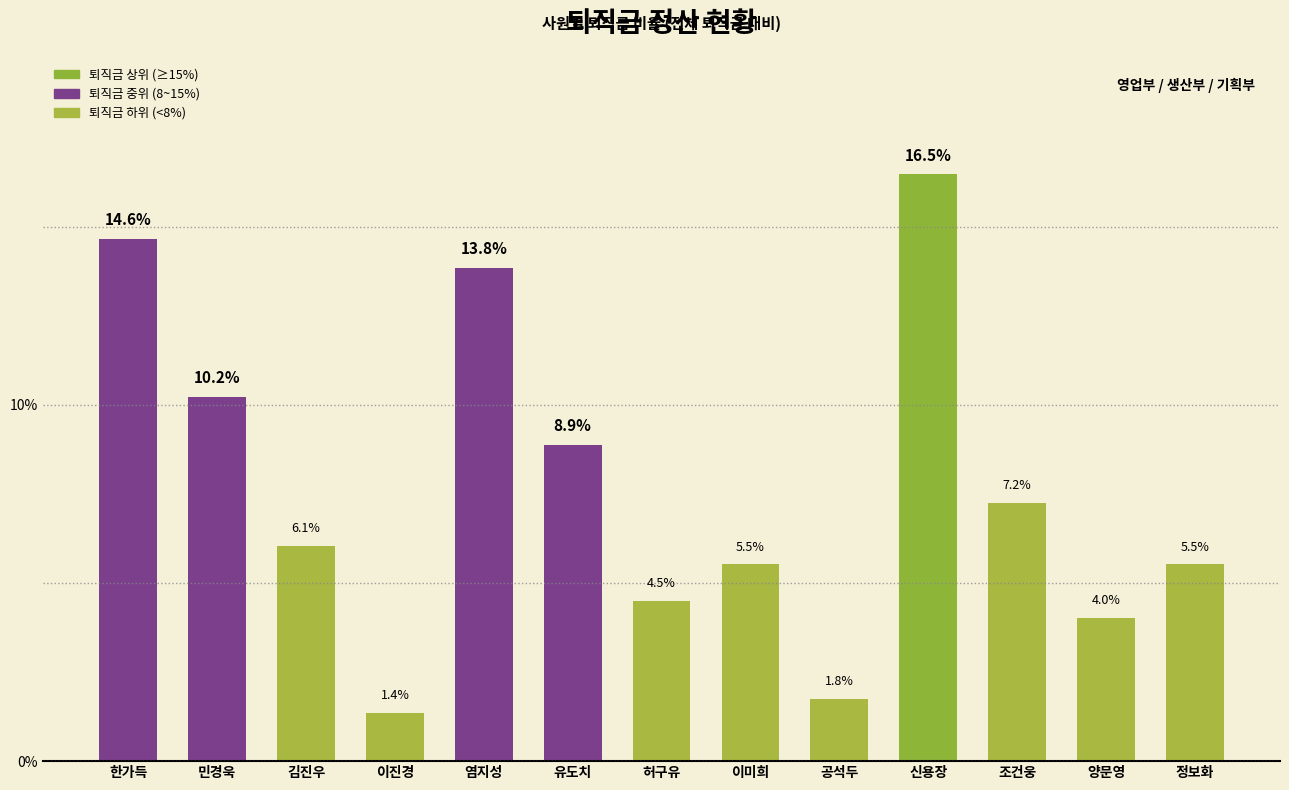

Reading left to right, transcribe all the data shown in this chart.

14.6	10.2	6.1	1.4	13.8	8.9	4.5	5.5	1.8	16.5	7.2	4.0	5.5